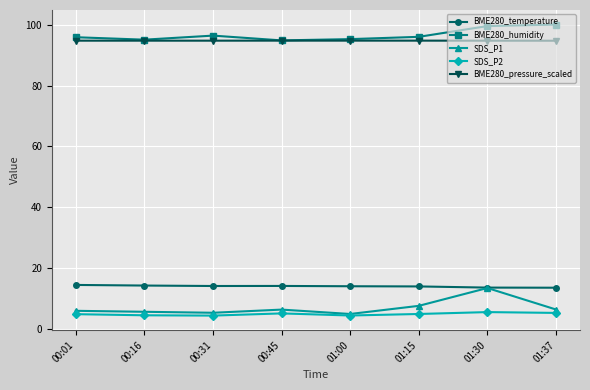

What is the approximate value of SDS_P2 at 01:15?

5.0